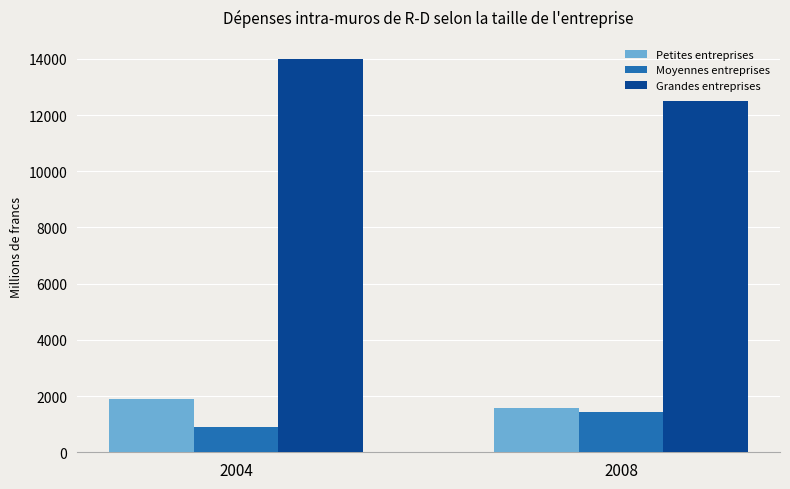

Reading left to right, transcribe all the data shown in this chart.

Petites entreprises: 1906.6	1558.0
Moyennes entreprises: 890.9	1422.8
Grandes entreprises: 13982.4	12510.0